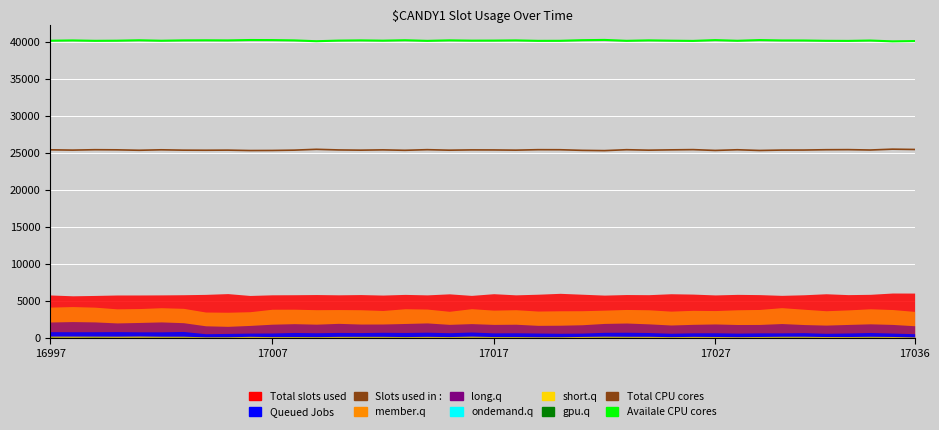

True or false: Total CPU cores and Availale CPU cores intersect in this chart.

False